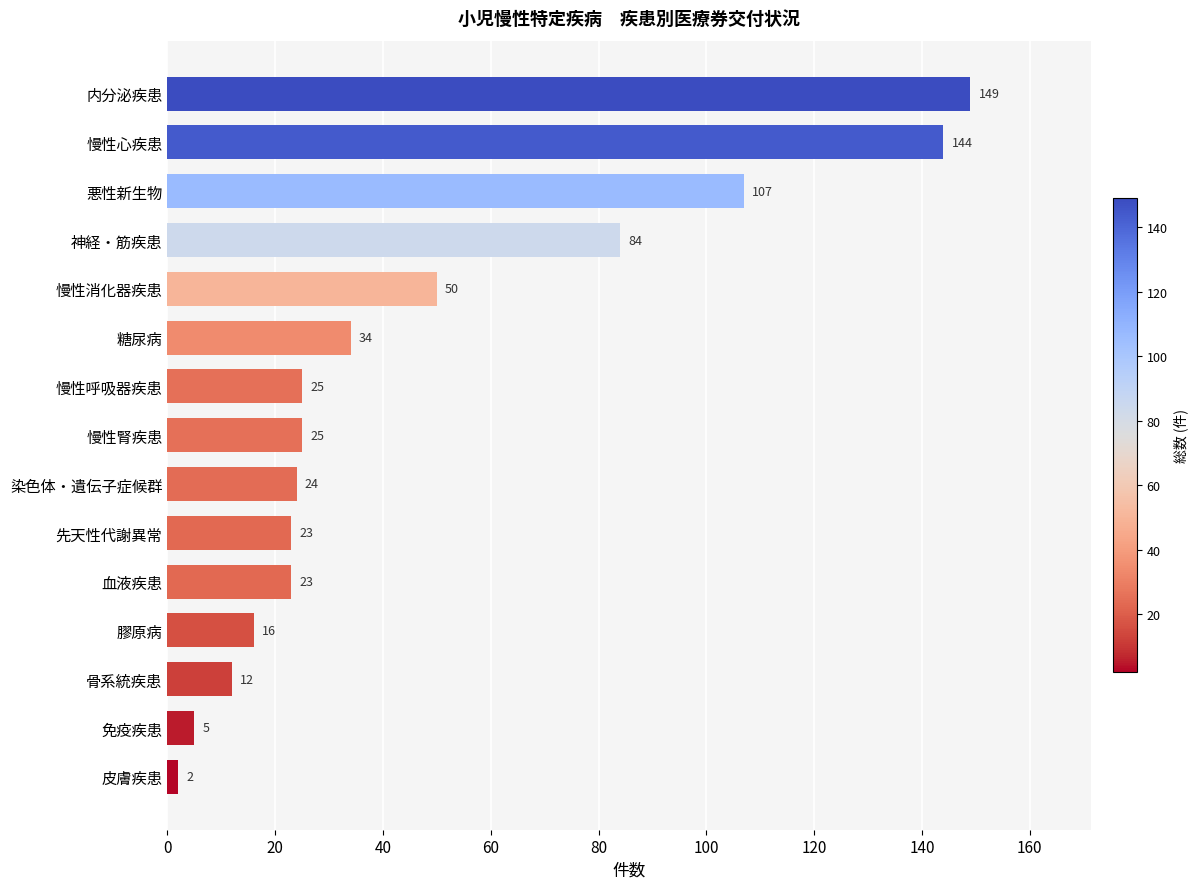

What is the change in value from 先天性代謝異常 to 慢性心疾患?

+121